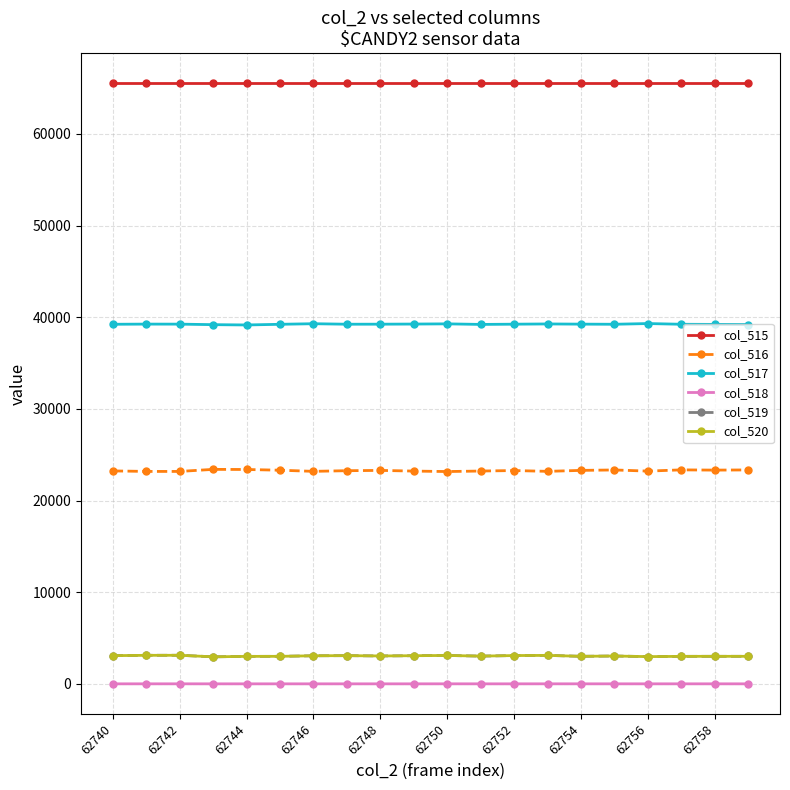

What is the sum of all col_515 values?

1310700